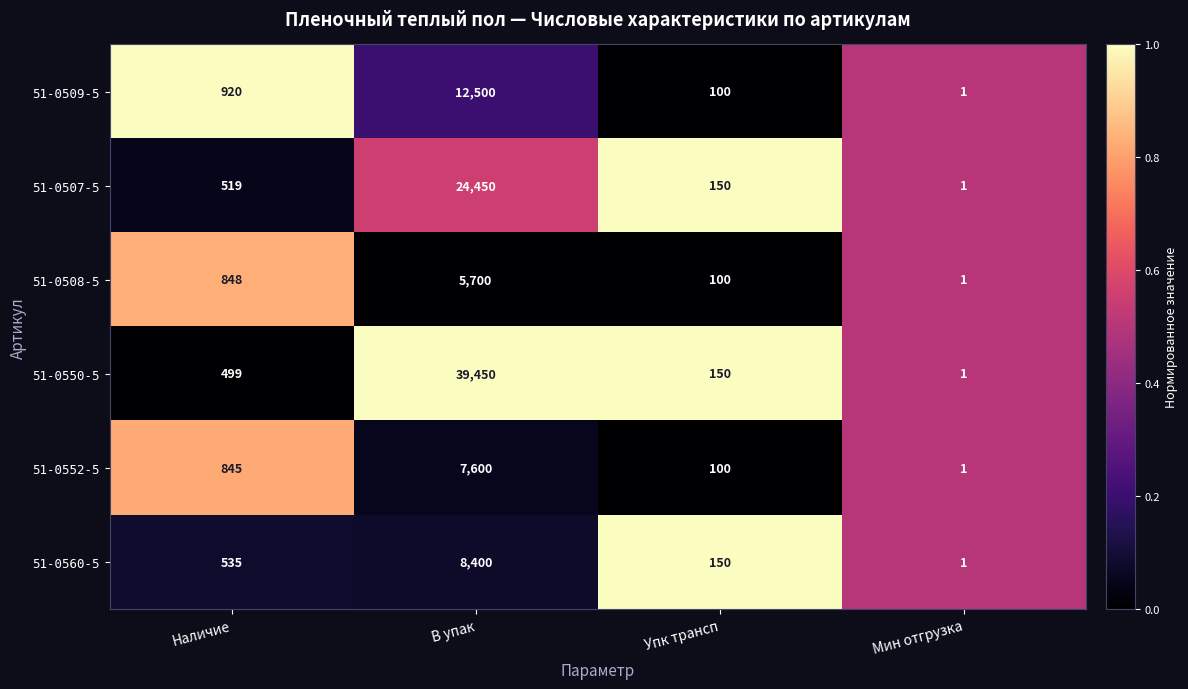

Between Наличие and Мин отгрузка, which series saw the biggest shift?

51-0509-5